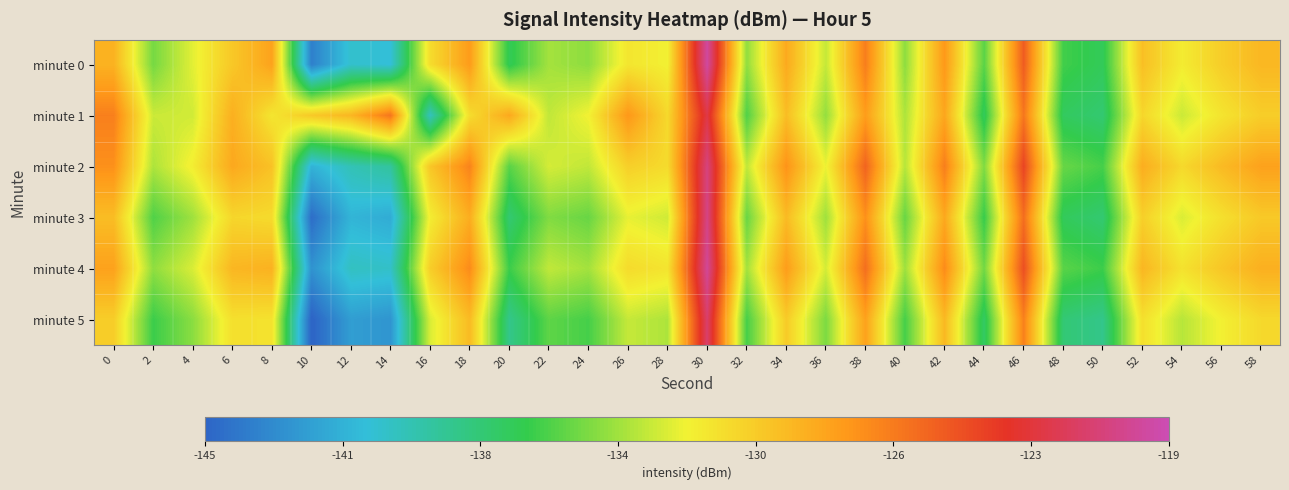

List the series in order of their peak value, highest first.

minute 0, minute 4, minute 3, minute 2, minute 5, minute 1